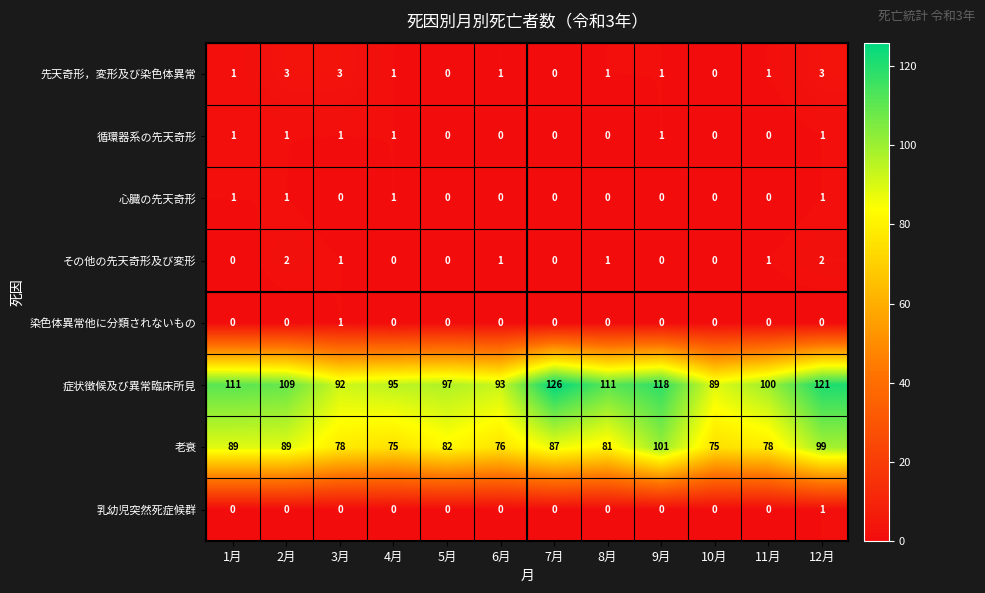

Is it true that 染色体異常他に分類されないもの equals 0 at 7月?

True